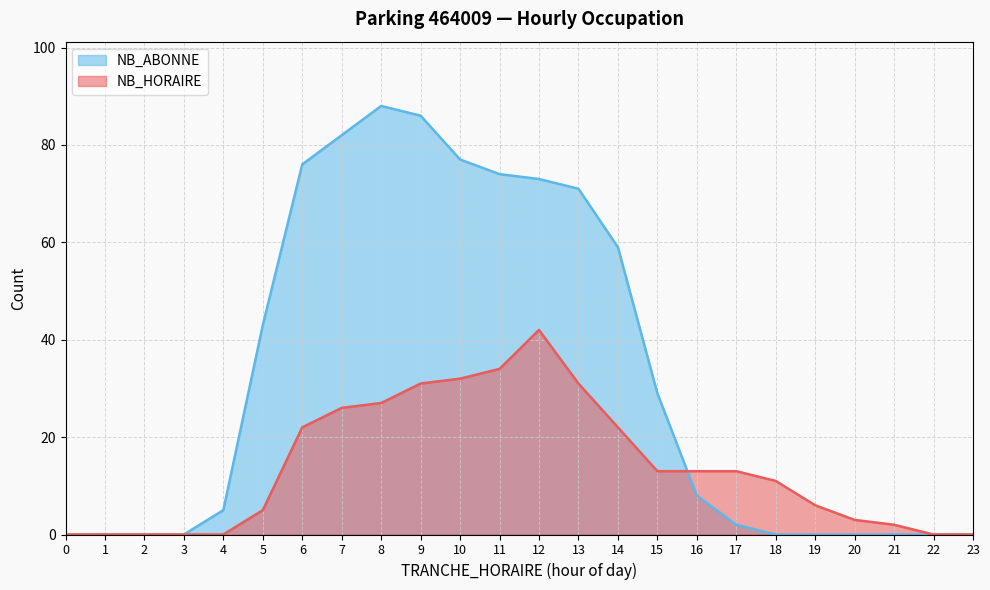

Reading right to left, list all the values displayed in this chart.

NB_HORAIRE: 23=0	22=0	21=2	20=3	19=6	18=11	17=13	16=13	15=13	14=22	13=31	12=42	11=34	10=32	9=31	8=27	7=26	6=22	5=5	4=0	3=0	2=0	1=0	0=0
NB_ABONNE: 23=0	22=0	21=0	20=0	19=0	18=0	17=2	16=8	15=29	14=59	13=71	12=73	11=74	10=77	9=86	8=88	7=82	6=76	5=43	4=5	3=0	2=0	1=0	0=0